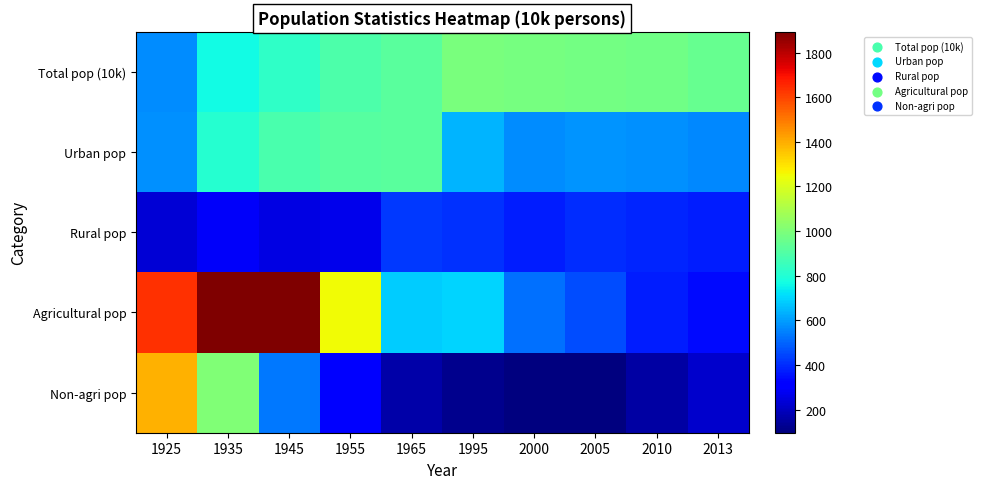

Between 1945 and 2013, which series saw the biggest shift?

Agricultural pop